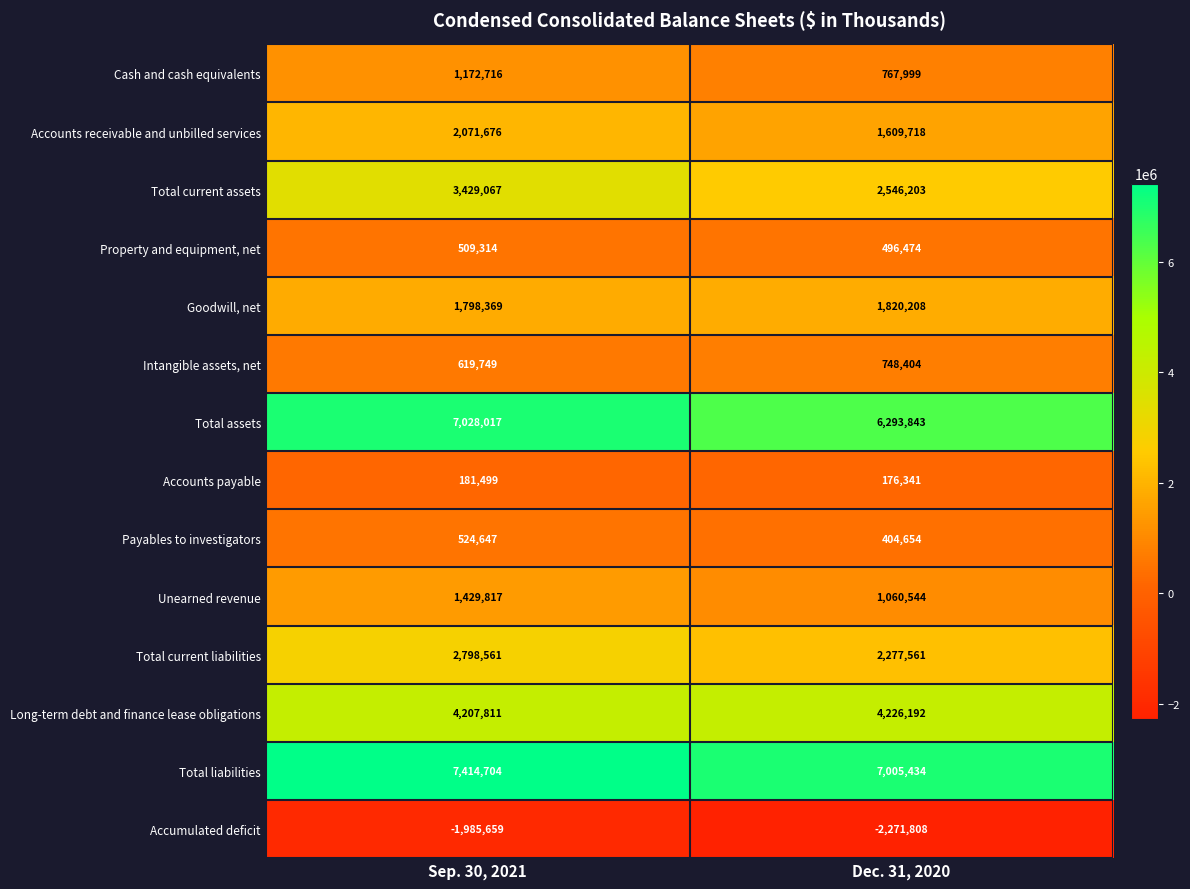

Which series has the largest total across all categories?

Total liabilities